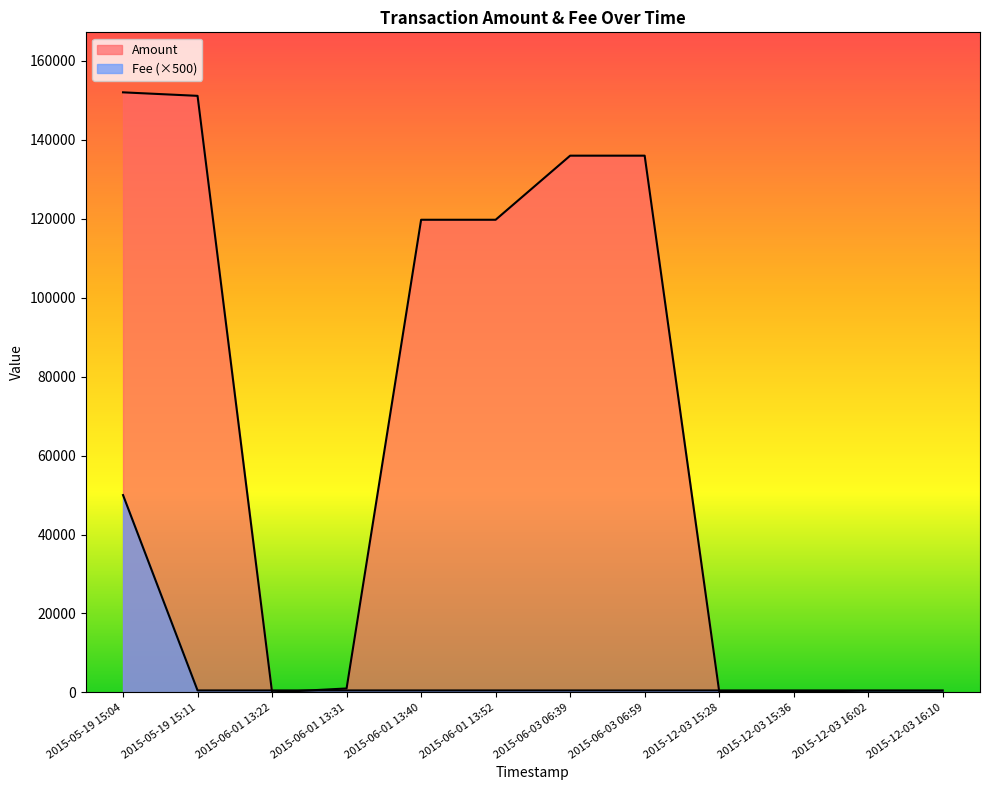

The Amount series shows 1.0 at 2015-12-03 16:02. True or false?

True